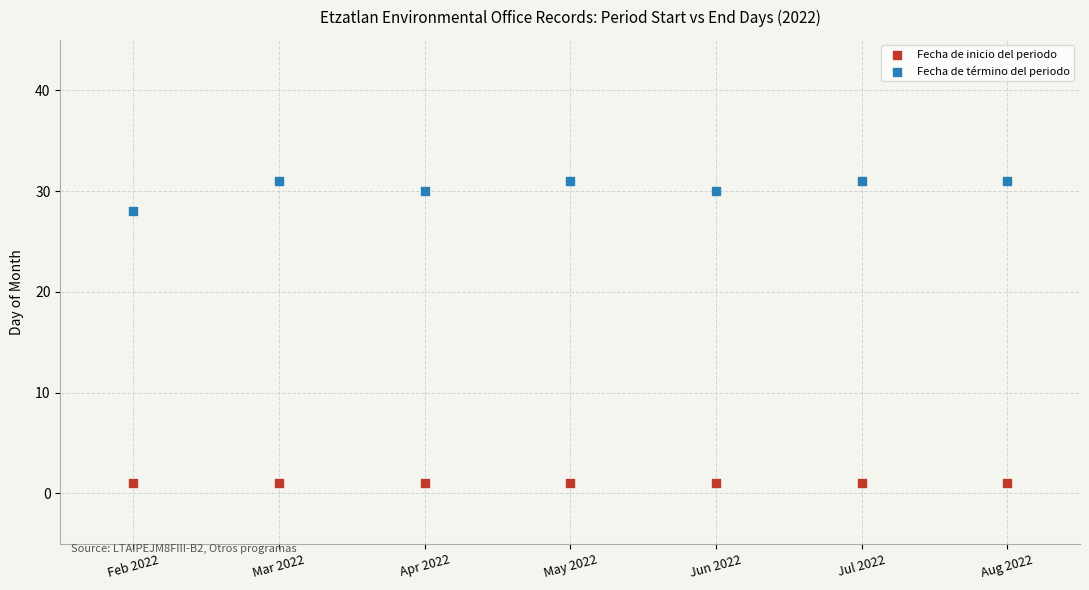

Which series contains the lowest Y value?

Fecha de inicio del periodo